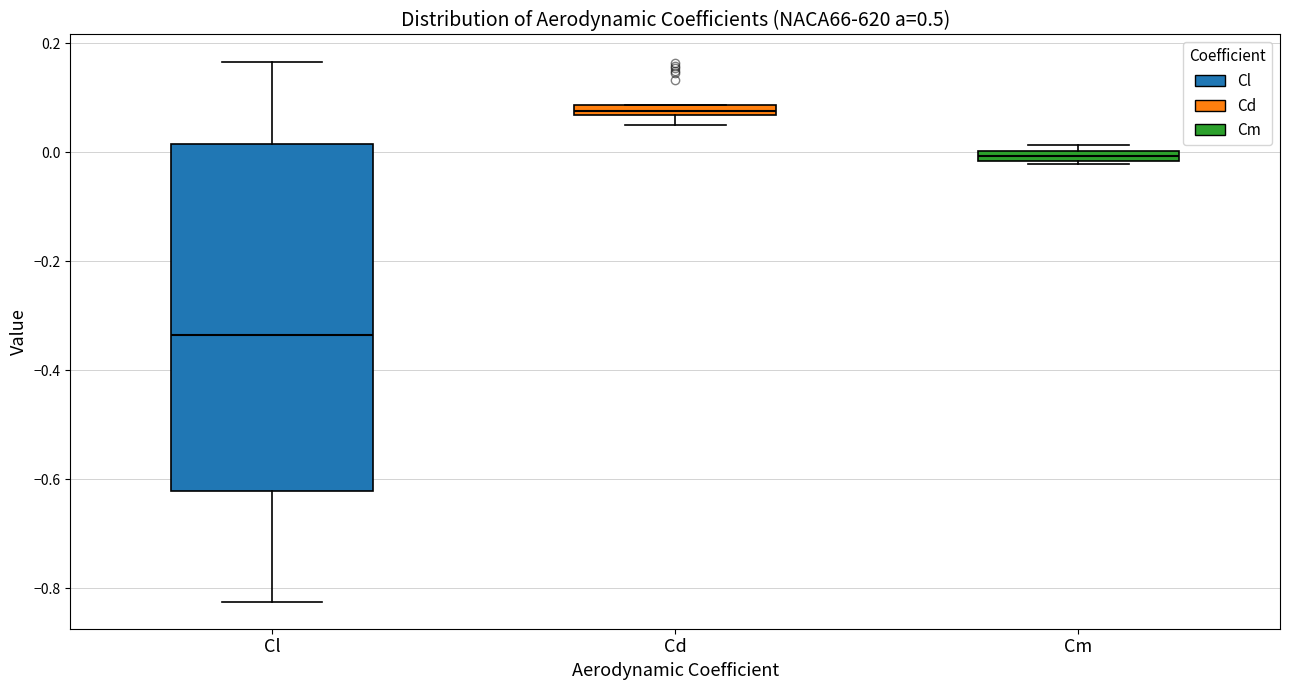

Comparing the boxes themselves (not the whiskers), which one is the tallest?

Cl